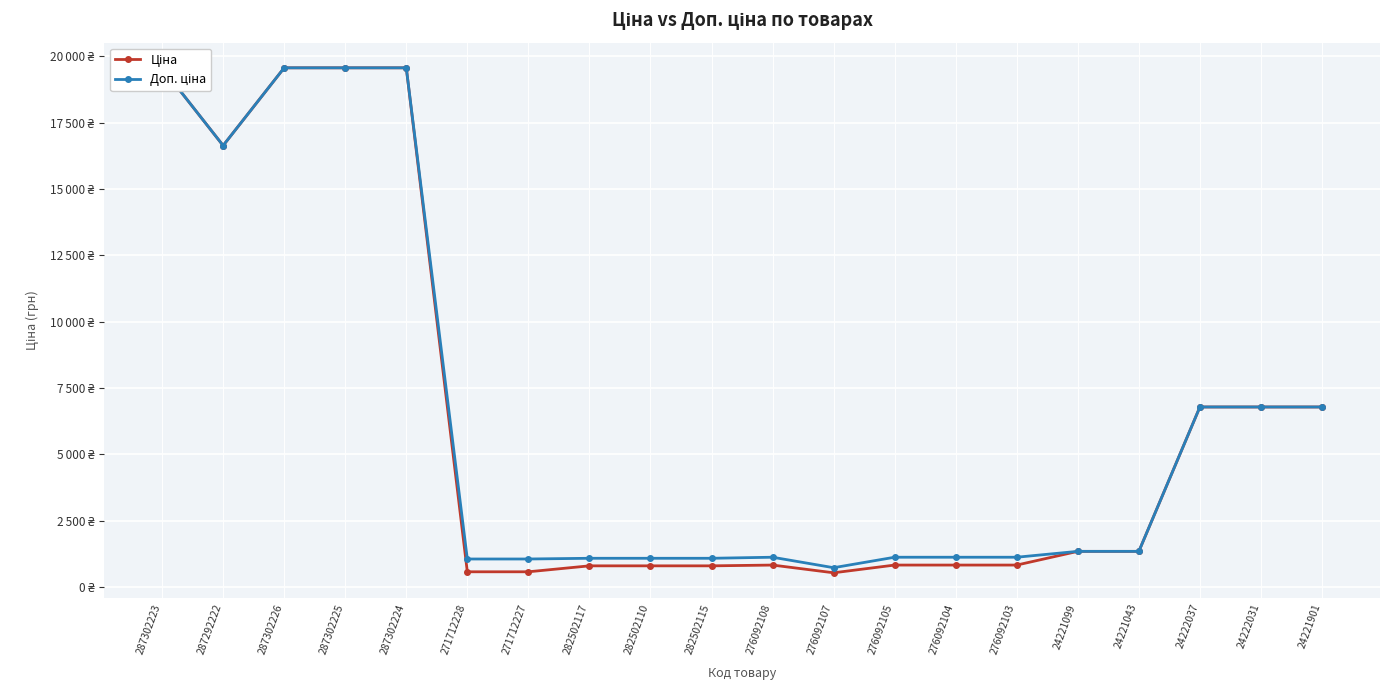

Which label corresponds to the smallest value in the chart?

276092107